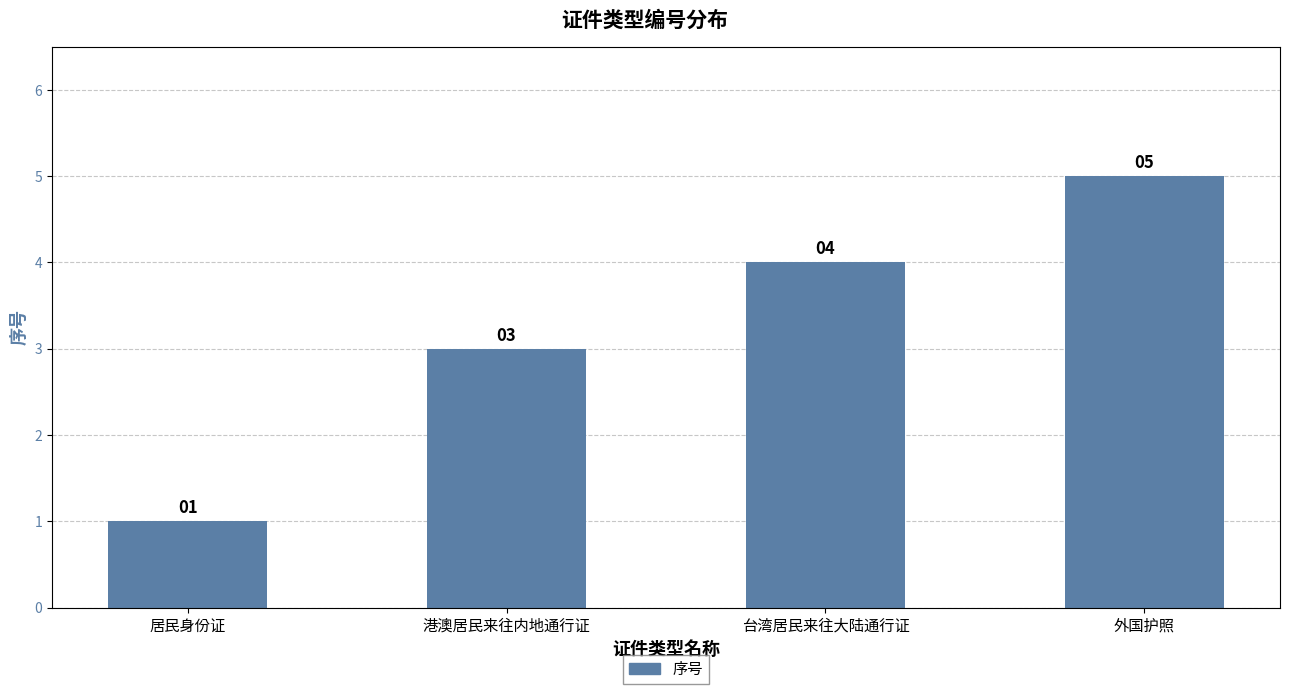

Rank the categories by value from highest to lowest.

外国护照, 台湾居民来往大陆通行证, 港澳居民来往内地通行证, 居民身份证